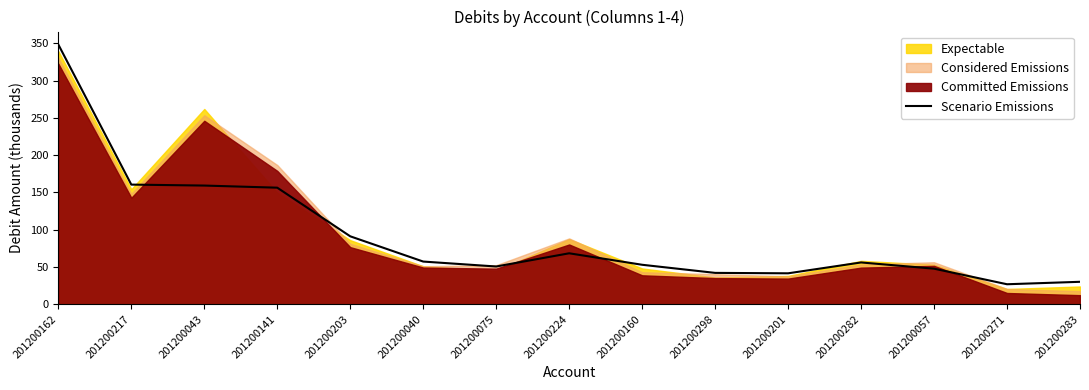

What is the greatest value displayed?

348.6